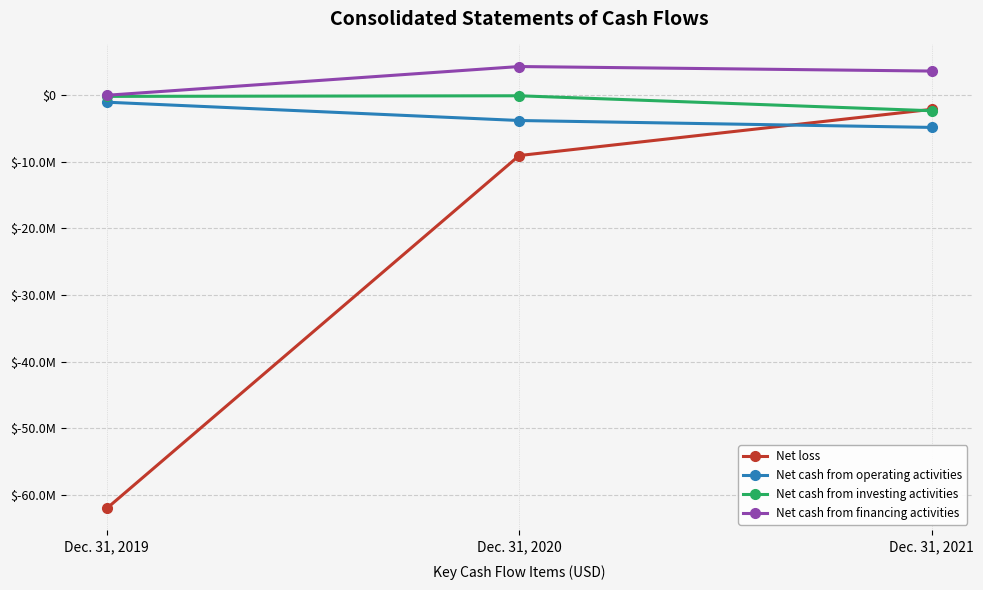

Is this an area chart (filled region under the line)?

No